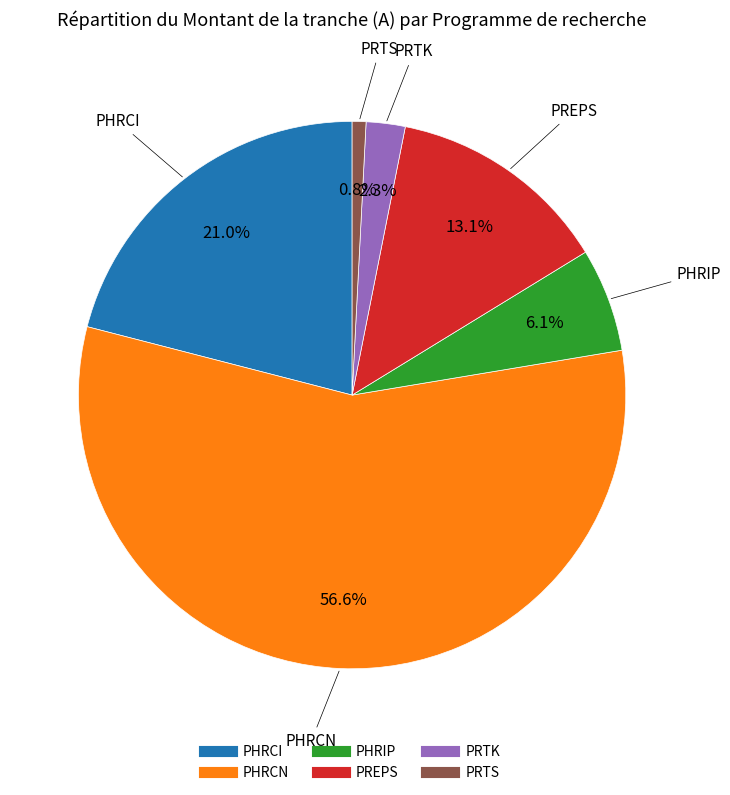

Does any single category account for the majority?

Yes